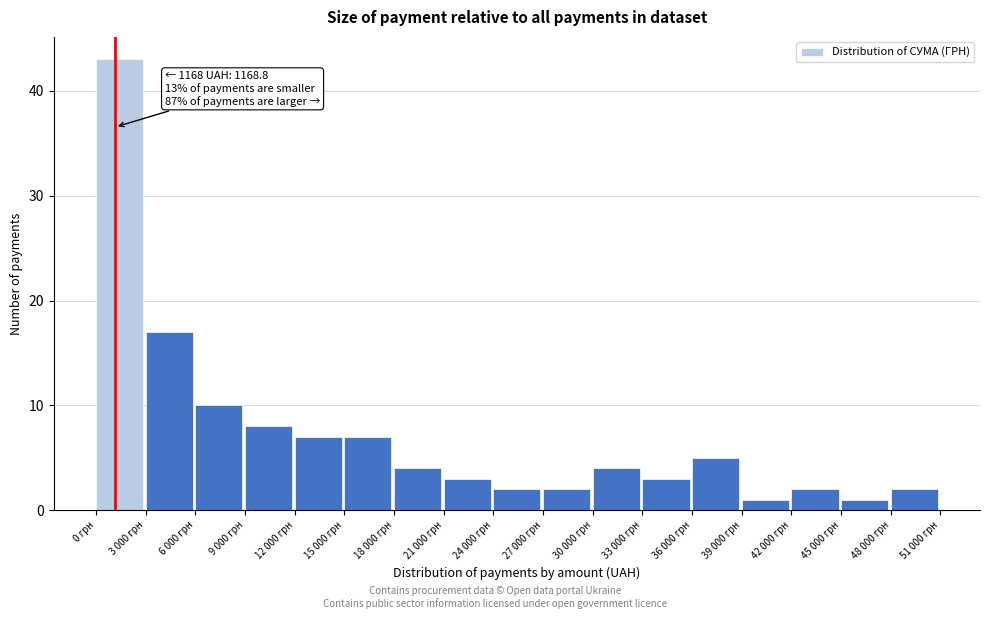

Reading right to left, transcribe all the data shown in this chart.

48 000 грн=2	45 000 грн=1	42 000 грн=2	39 000 грн=1	36 000 грн=5	33 000 грн=3	30 000 грн=4	27 000 грн=2	24 000 грн=2	21 000 грн=3	18 000 грн=4	15 000 грн=7	12 000 грн=7	9 000 грн=8	6 000 грн=10	3 000 грн=17	0 грн=43